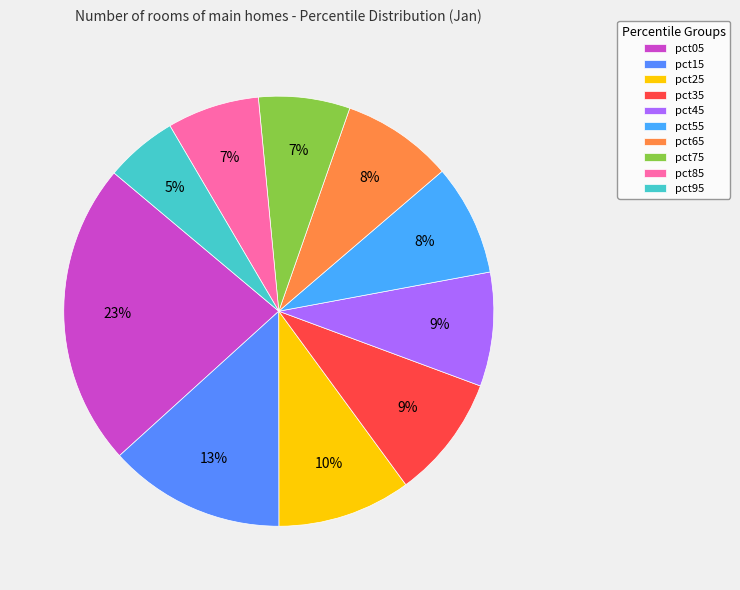

Is the sum of pct95 and pct15 greater than half?

No